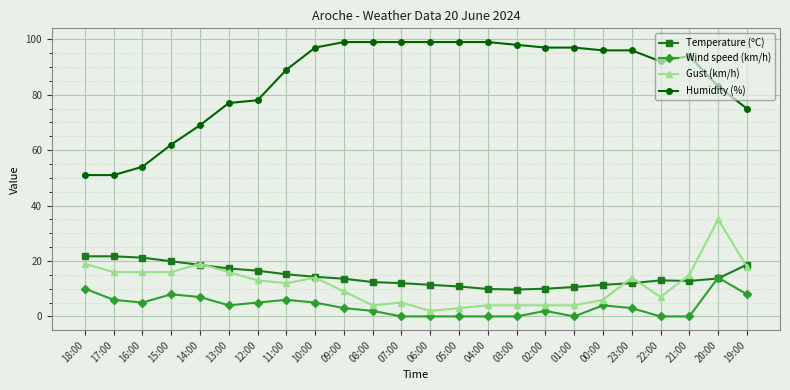

What is the difference between the Wind speed (km/h) values at 17:00 and 05:00?

6.0